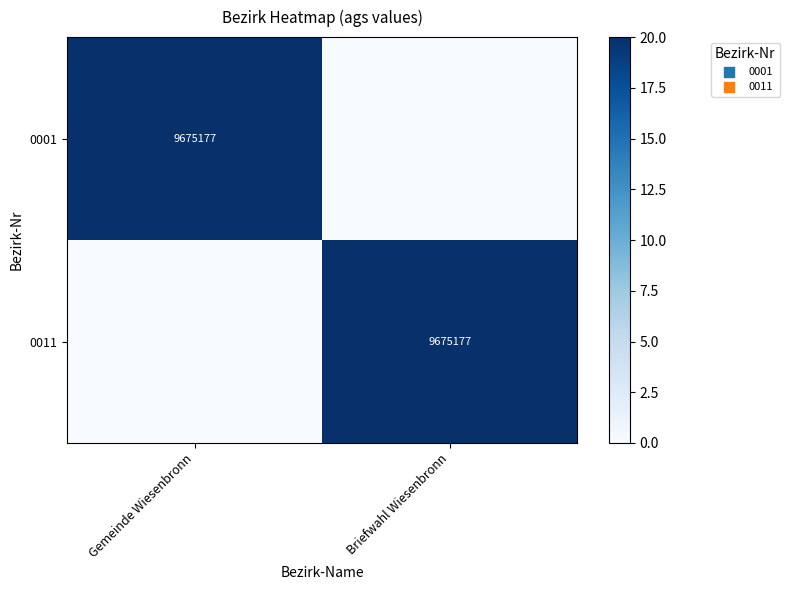

What is the maximum value shown in the chart?

20